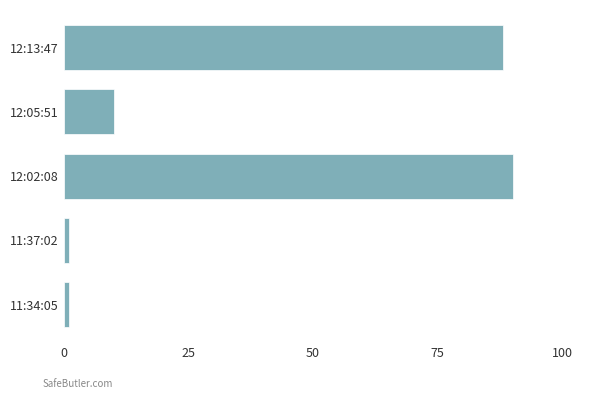

What is the change in value from 12:05:51 to 12:02:08?

+80